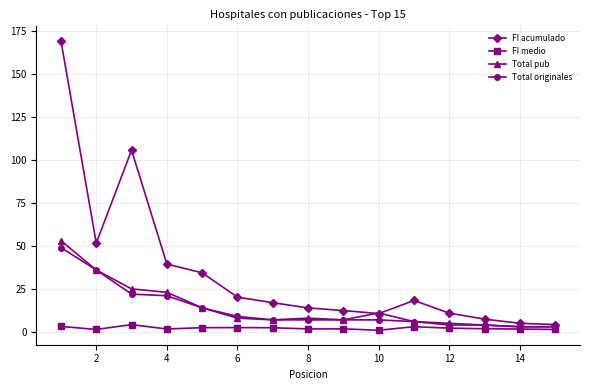

What is the value of the Total originales point at the 9th from the left?

7.0